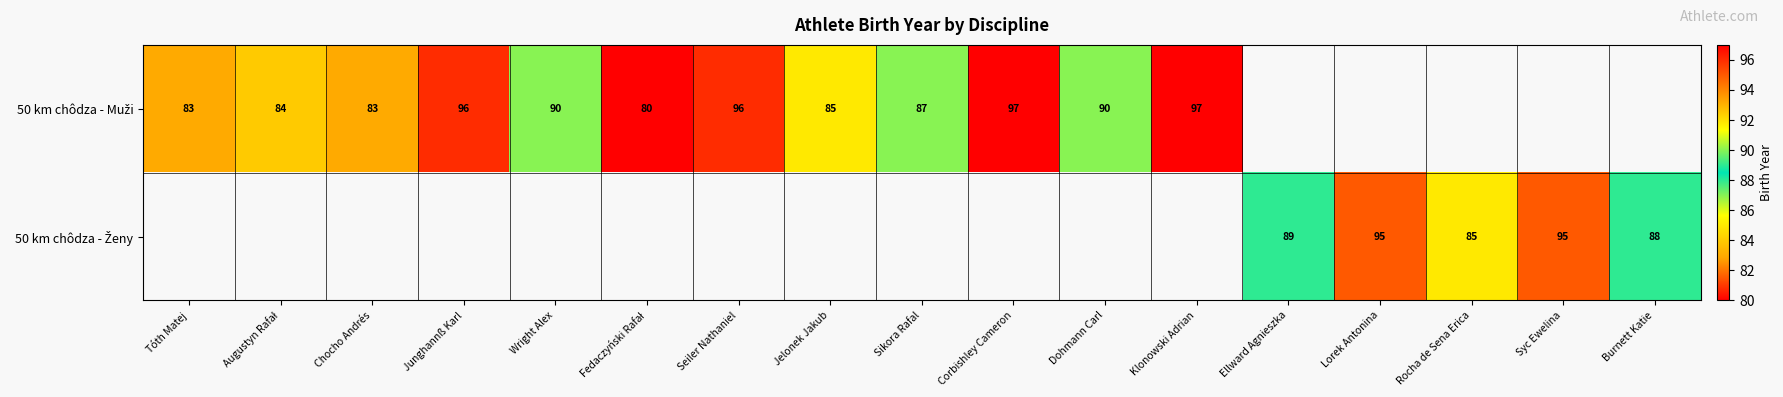

What value does the 50 km chôdza - Muži series have at Fedaczyński Rafał?

80.0